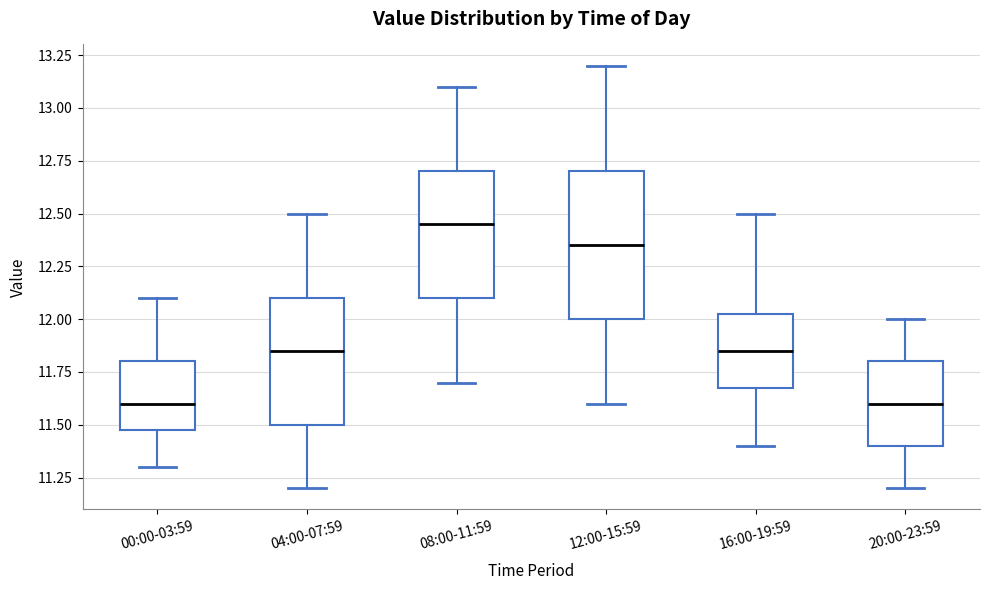

Which box is the tallest, from its lower edge to its upper edge?

12:00-15:59